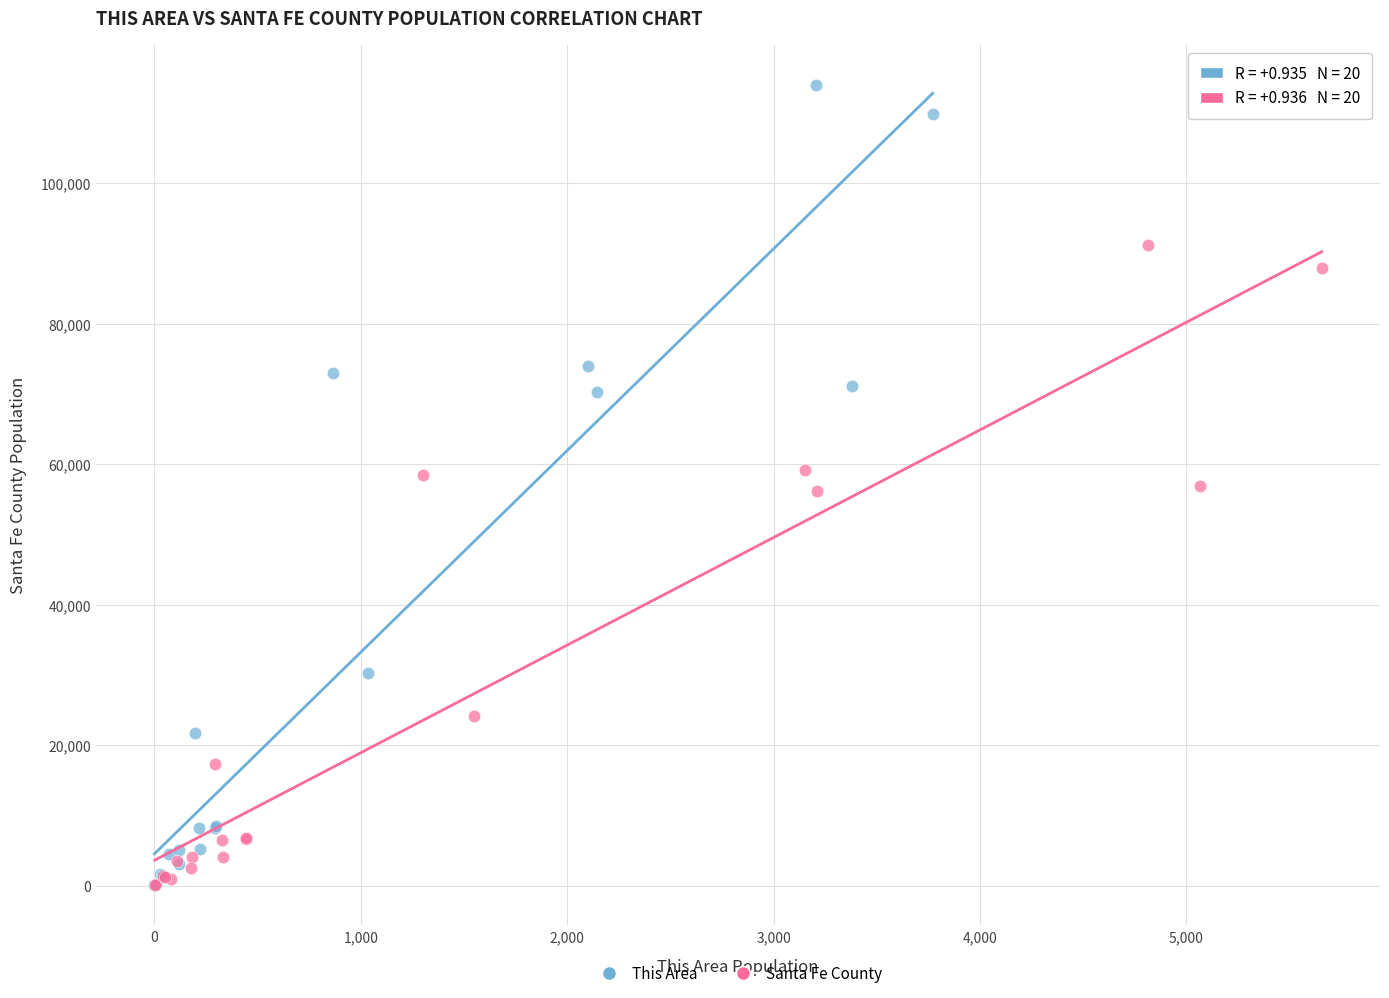

Which series has the widest spread of Y values?

This Area